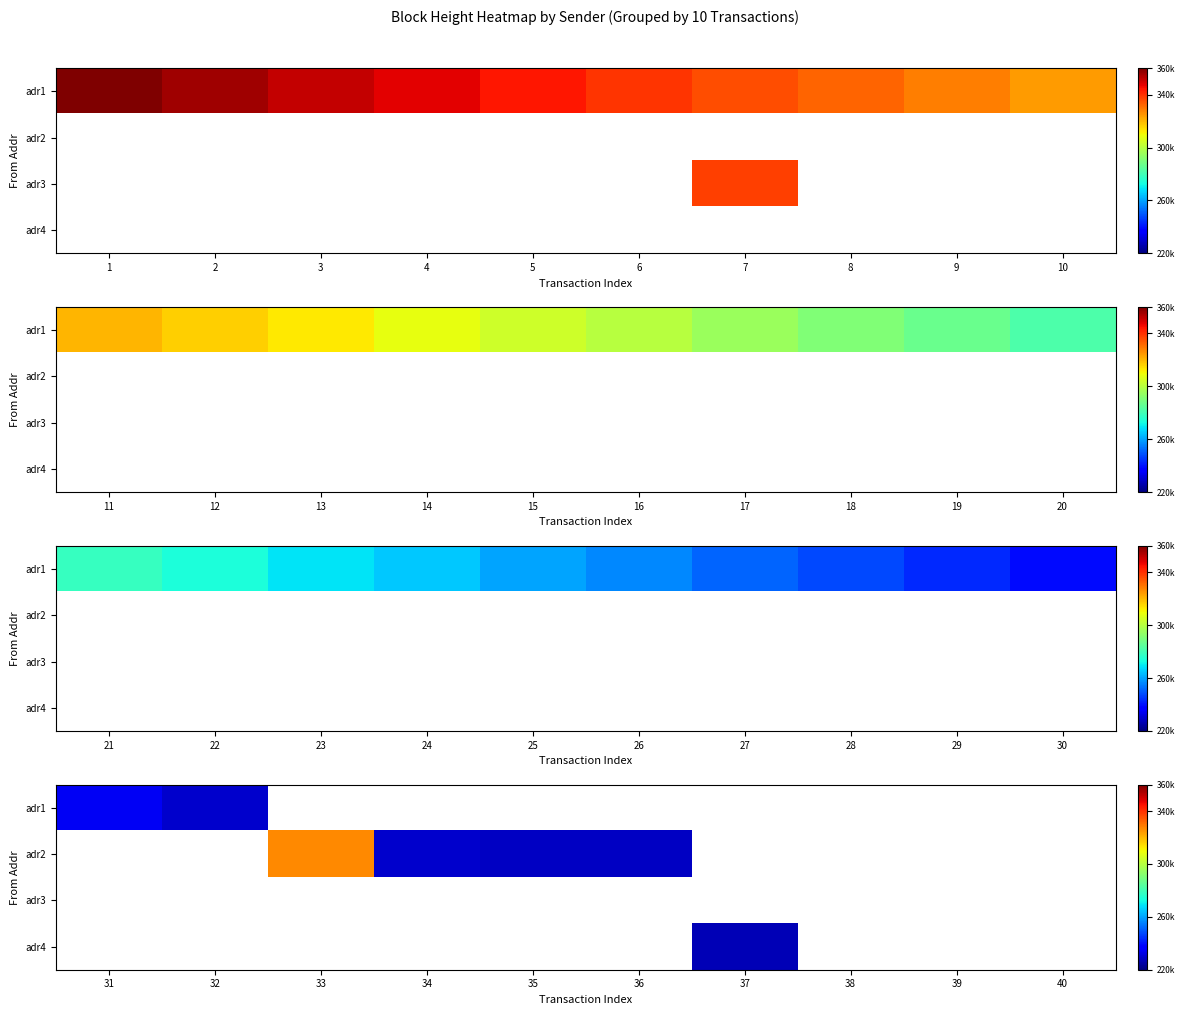

Which series has the widest spread of values?

adr1